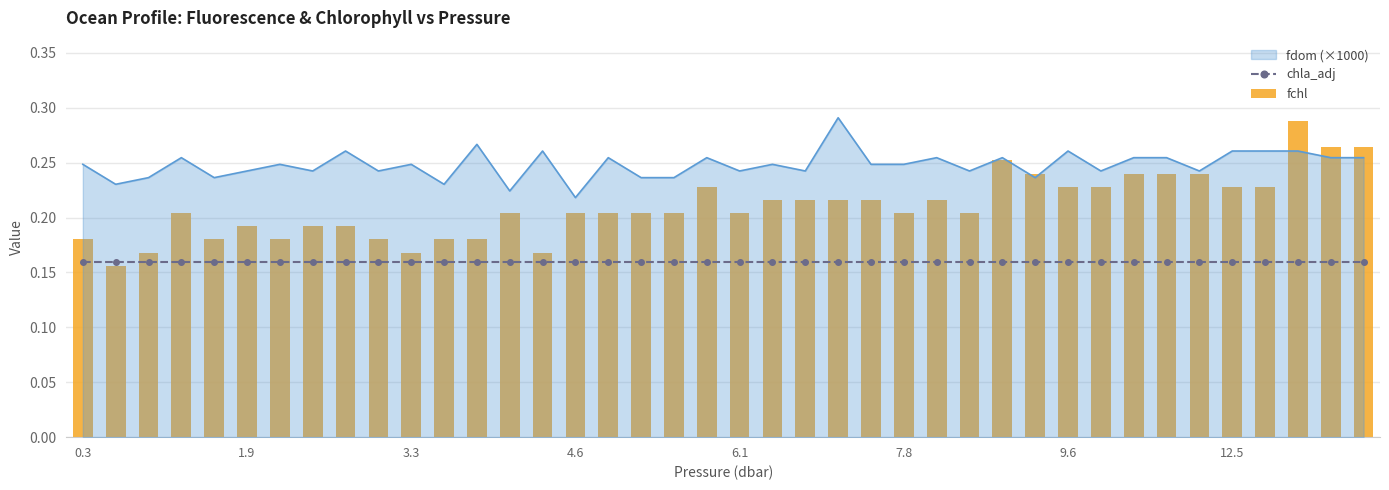

Reading right to left, extract all data points from this chart.

chla_adj: 0.2	0.2	0.2	0.2	0.2	0.2	0.2	0.2	0.2	0.2	0.2	0.2	0.2	0.2	0.2	0.2	0.2	0.2	0.2	0.2	0.2	0.2	0.2	0.2	0.2	0.2	0.2	0.2	0.2	0.2	0.2	0.2	0.2	0.2	0.2	0.2	0.2	0.2	0.2	0.2
fchl: 0.3	0.3	0.3	0.2	0.2	0.2	0.2	0.2	0.2	0.2	0.2	0.3	0.2	0.2	0.2	0.2	0.2	0.2	0.2	0.2	0.2	0.2	0.2	0.2	0.2	0.2	0.2	0.2	0.2	0.2	0.2	0.2	0.2	0.2	0.2	0.2	0.2	0.2	0.2	0.2